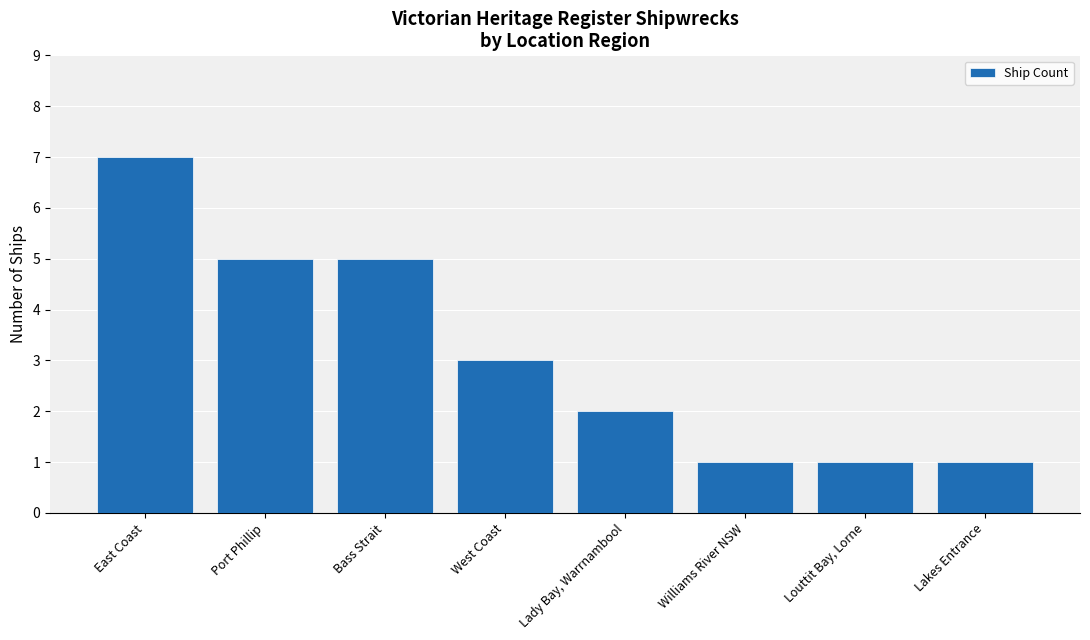

How many bars are there in total?

8